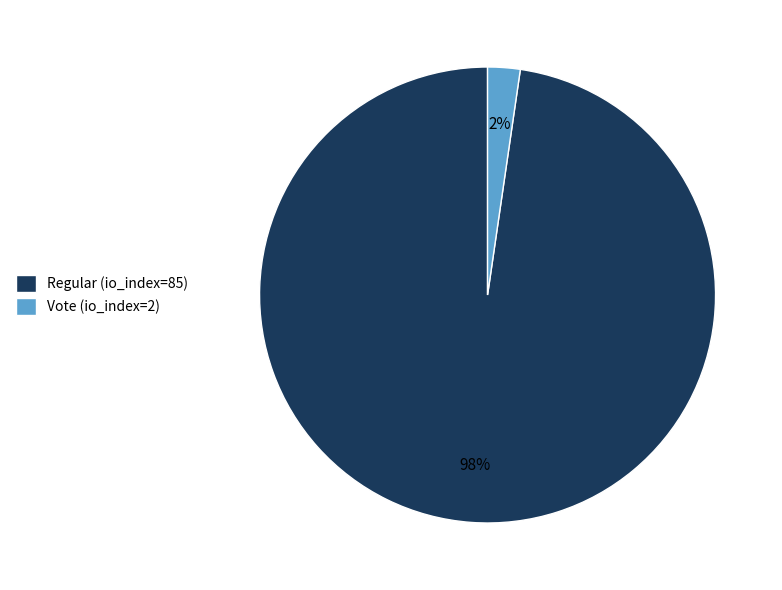

Does Regular (io_index=85) represent more than half of the total?

Yes